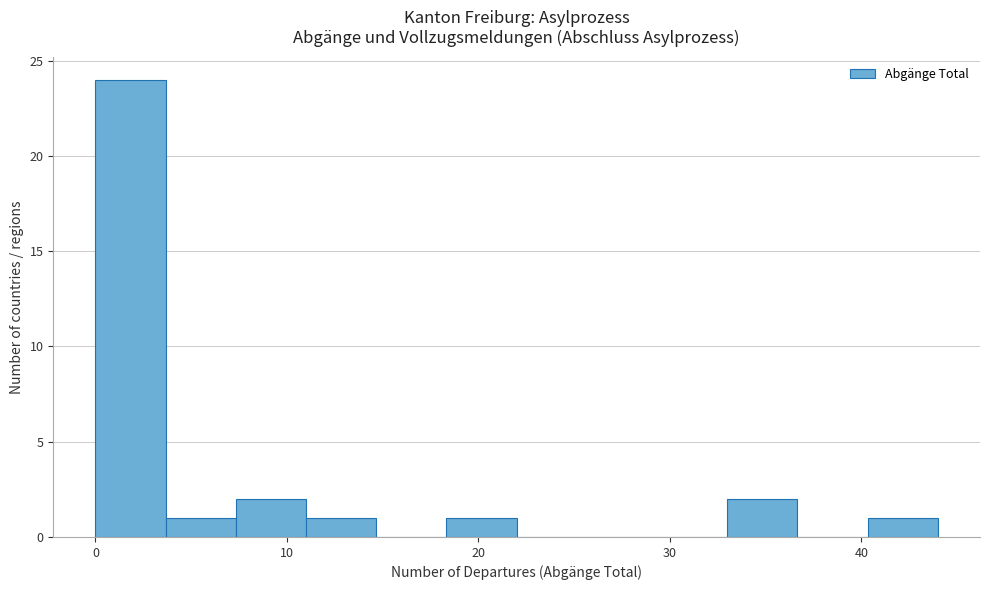

Around what value on the x-axis is the tallest bar? Give the approximate position of its centre, as read against the axis.

2